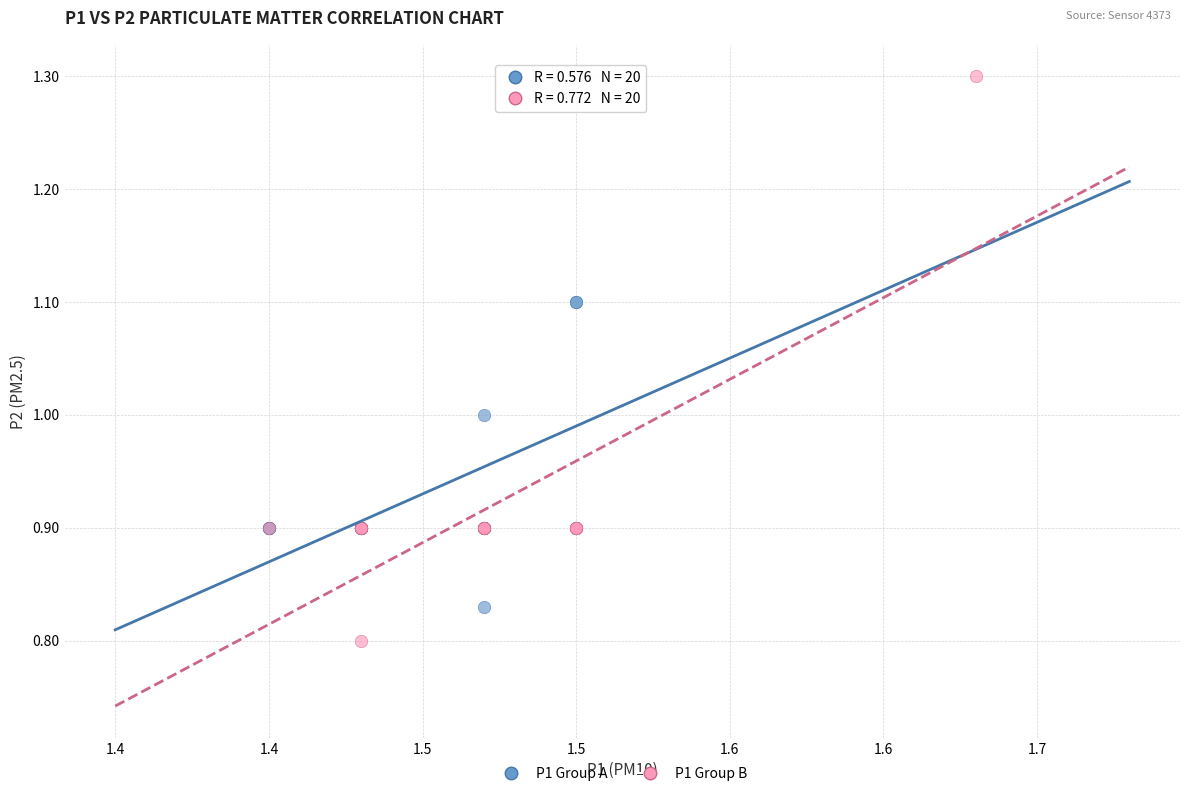

Which series reaches the minimum Y coordinate?

P1 Group B